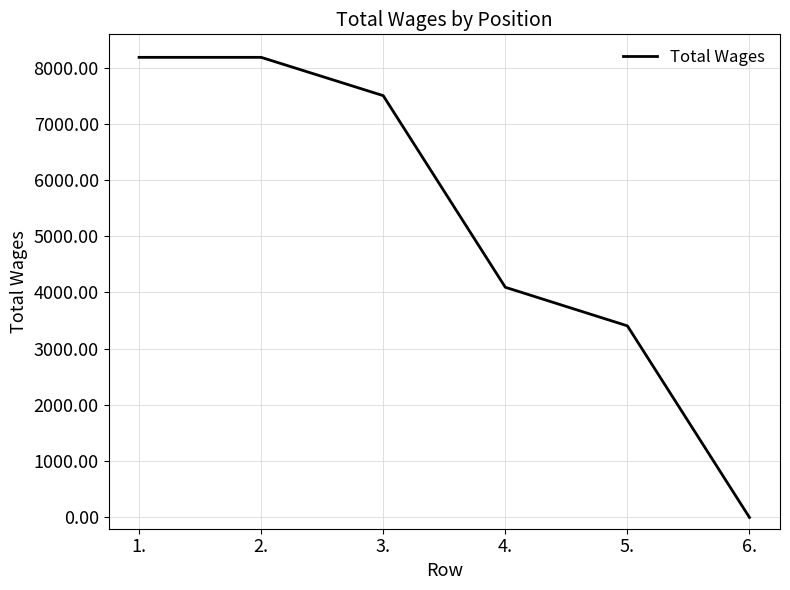

Reading right to left, transcribe all the data shown in this chart.

0	3407	4093	7500	8181	8181